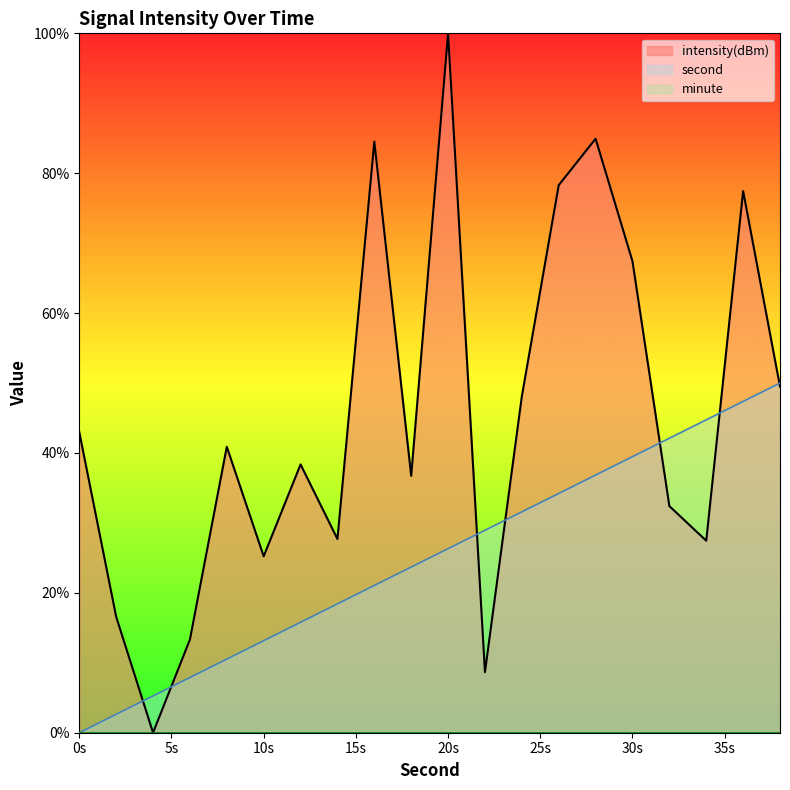

Reading right to left, what are all the values shown in this chart?

second: 50.0	47.4	44.7	42.1	39.5	36.8	34.2	31.6	28.9	26.3	23.7	21.1	18.4	15.8	13.2	10.5	7.9	5.3	2.6	0.0
intensity(dBm): 49.5	77.5	27.5	32.4	67.4	84.9	78.3	48.1	8.7	100.0	36.7	84.5	27.7	38.4	25.2	40.9	13.3	0.0	16.6	43.0